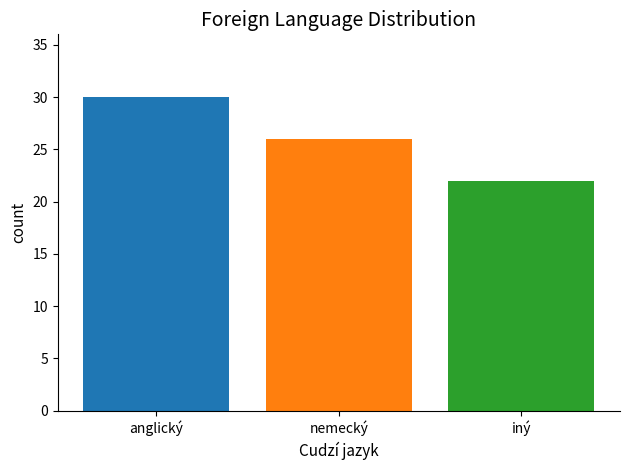

At which label does the data first exceed 26?

anglický